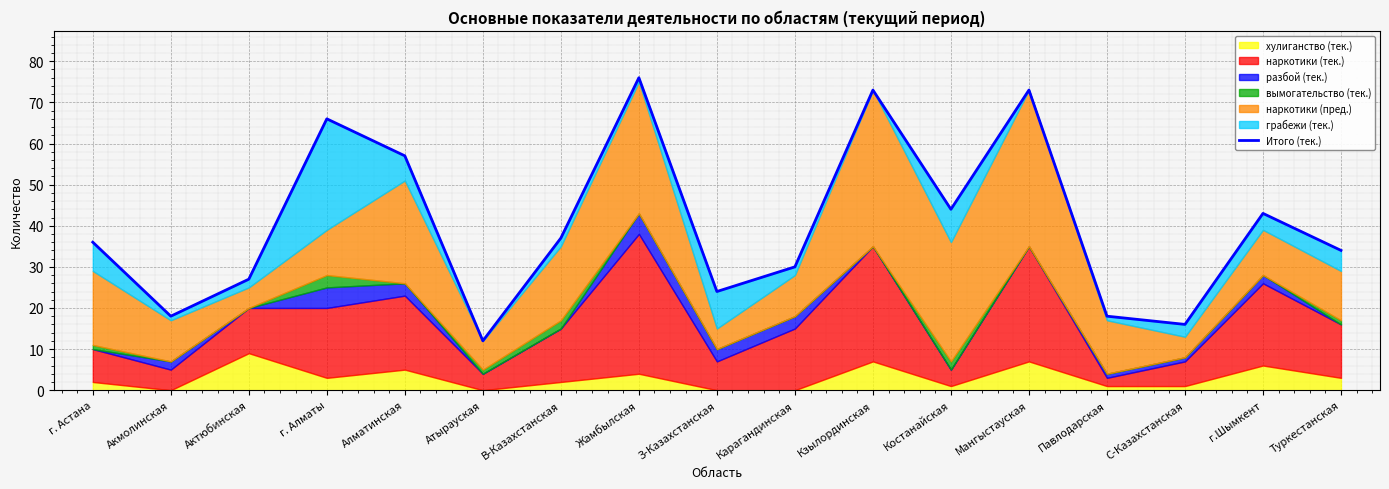

What is the value of the 17th point from the left?

34